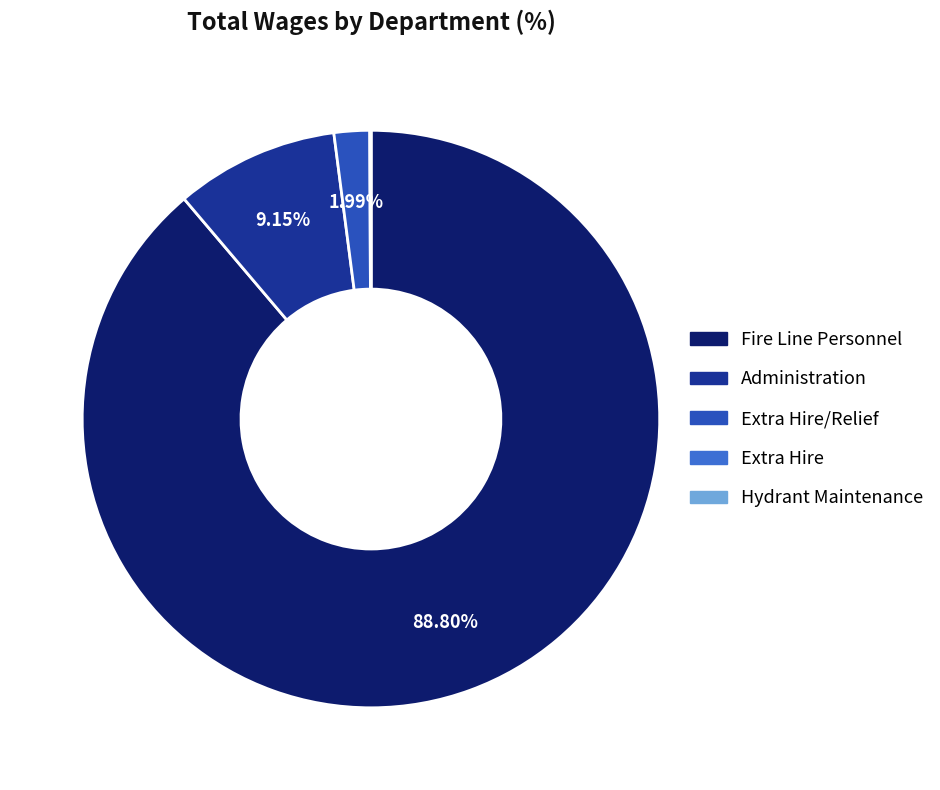

Between Fire Line Personnel and Administration, which is larger?

Fire Line Personnel